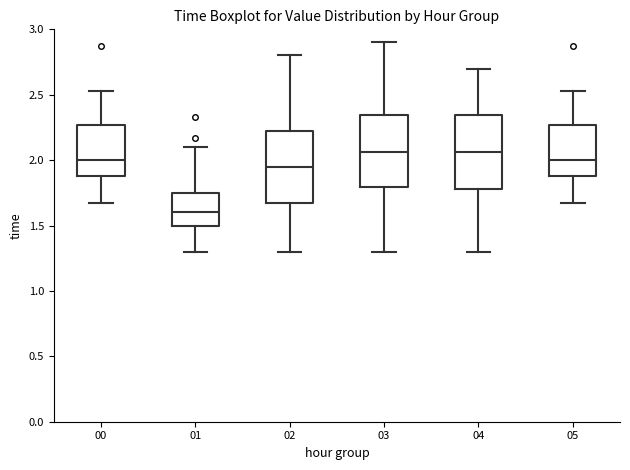

Reading left to right, transcribe this box plot: for each box, give where its median line is, the range the box spans, and where its two whiskers end, as read against the y-axis. The values are not printed on the chart, so give them approximately, as read against the axis.

00: median 2.00, box 1.90 to 2.25, whiskers 1.65 to 2.55
01: median 1.60, box 1.50 to 1.75, whiskers 1.30 to 2.10
02: median 1.95, box 1.70 to 2.25, whiskers 1.30 to 2.80
03: median 2.05, box 1.80 to 2.35, whiskers 1.30 to 2.90
04: median 2.05, box 1.80 to 2.35, whiskers 1.30 to 2.70
05: median 2.00, box 1.90 to 2.25, whiskers 1.65 to 2.55